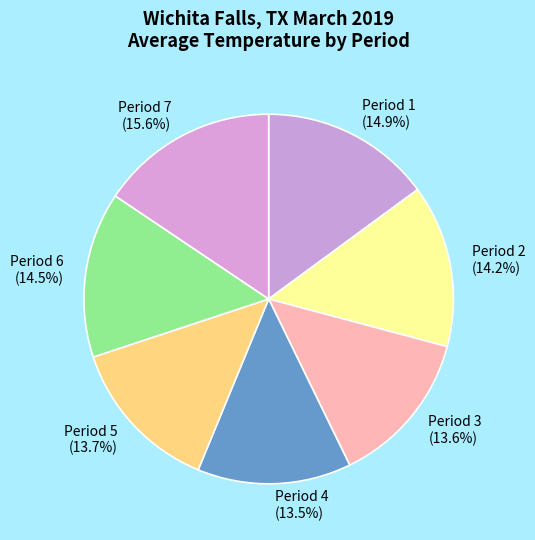

Which has a higher value, Period 4 or Period 2?

Period 2